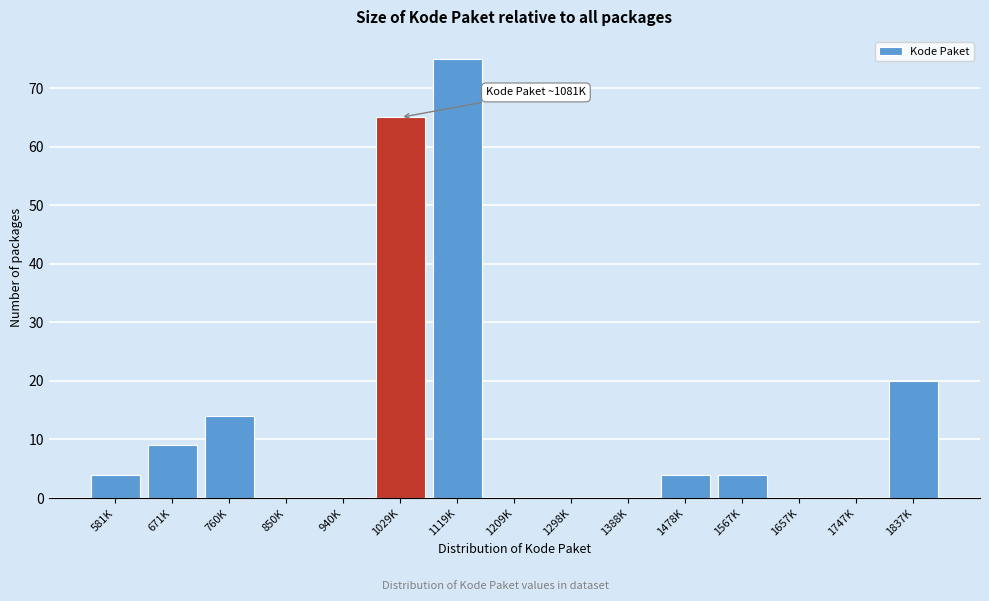

Reading left to right, what are all the values shown in this chart?

581K=4	671K=9	760K=14	850K=0	940K=0	1029K=65	1119K=75	1209K=0	1298K=0	1388K=0	1478K=4	1567K=4	1657K=0	1747K=0	1837K=20